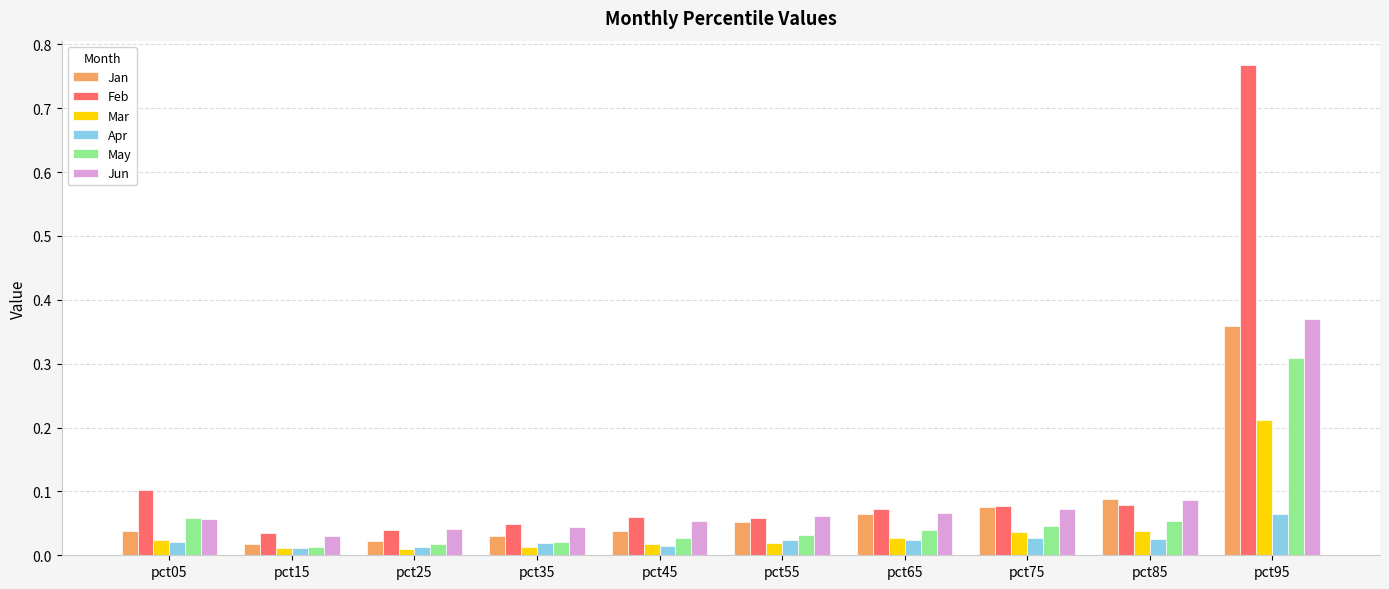

Which series has the largest total across all categories?

Feb